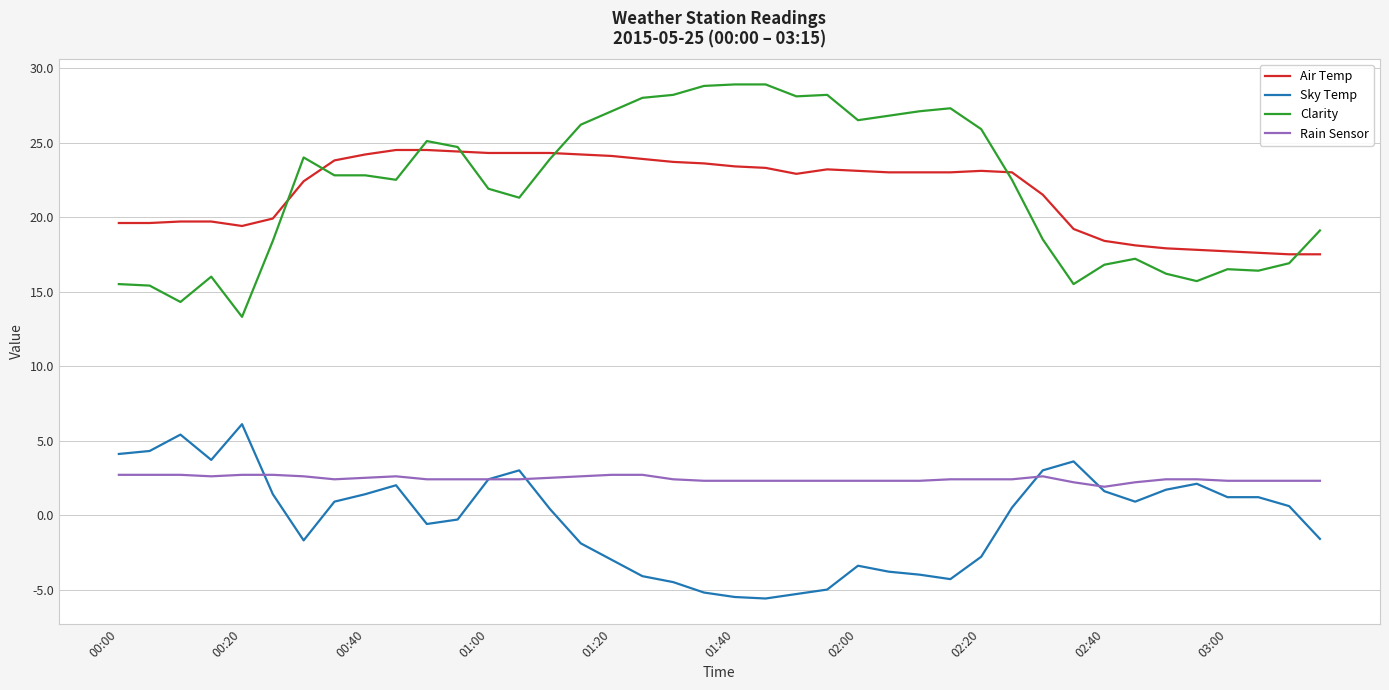

What is the difference between the second highest and minimum values in the Air Temp series?

7.0